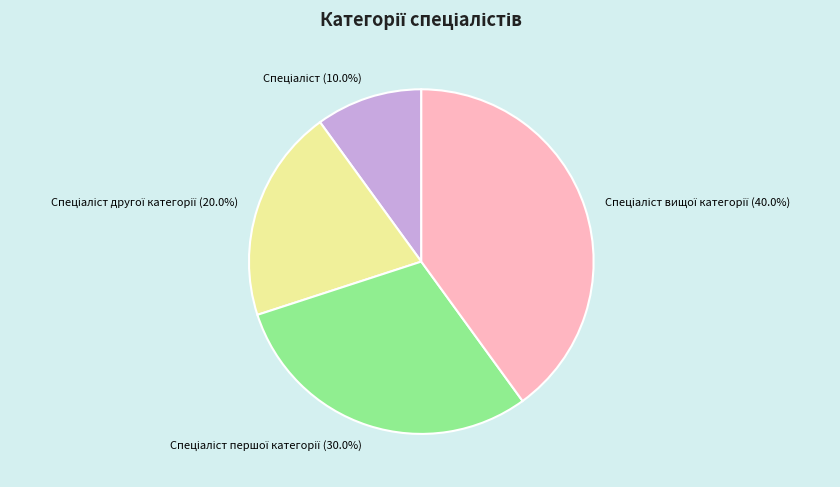

Is there any slice that represents more than half of the pie?

No